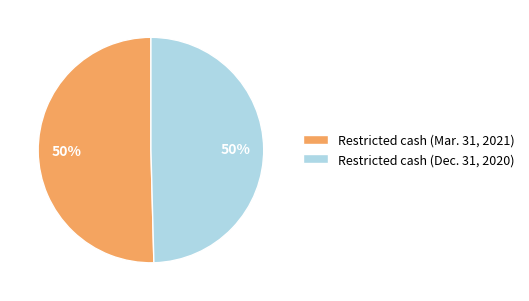

To the nearest percent, what percentage of the pie is Restricted cash (Mar. 31, 2021)?

50%